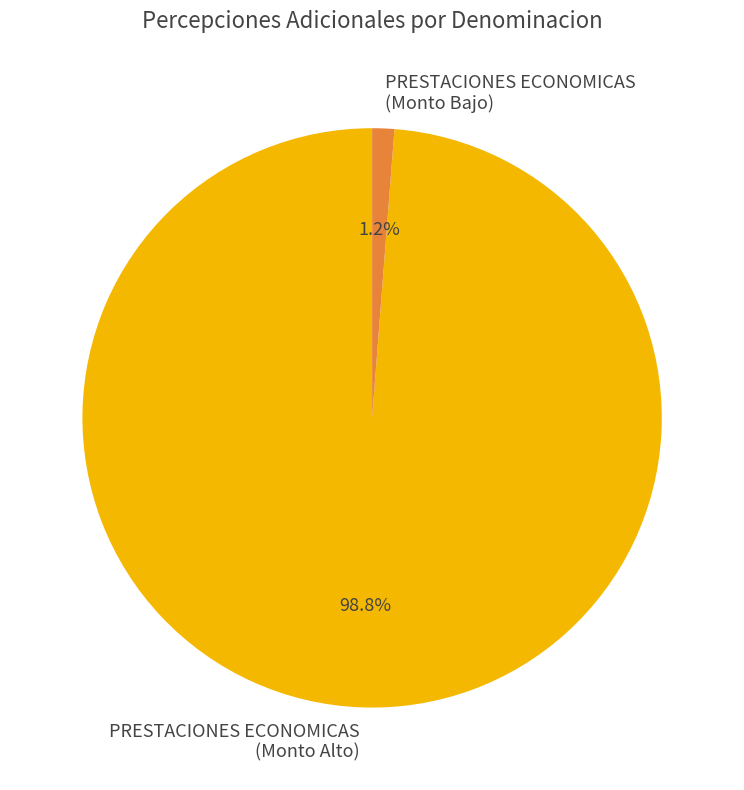

Which category has the smallest portion of the pie?

PRESTACIONES ECONOMICAS (Monto Bajo)